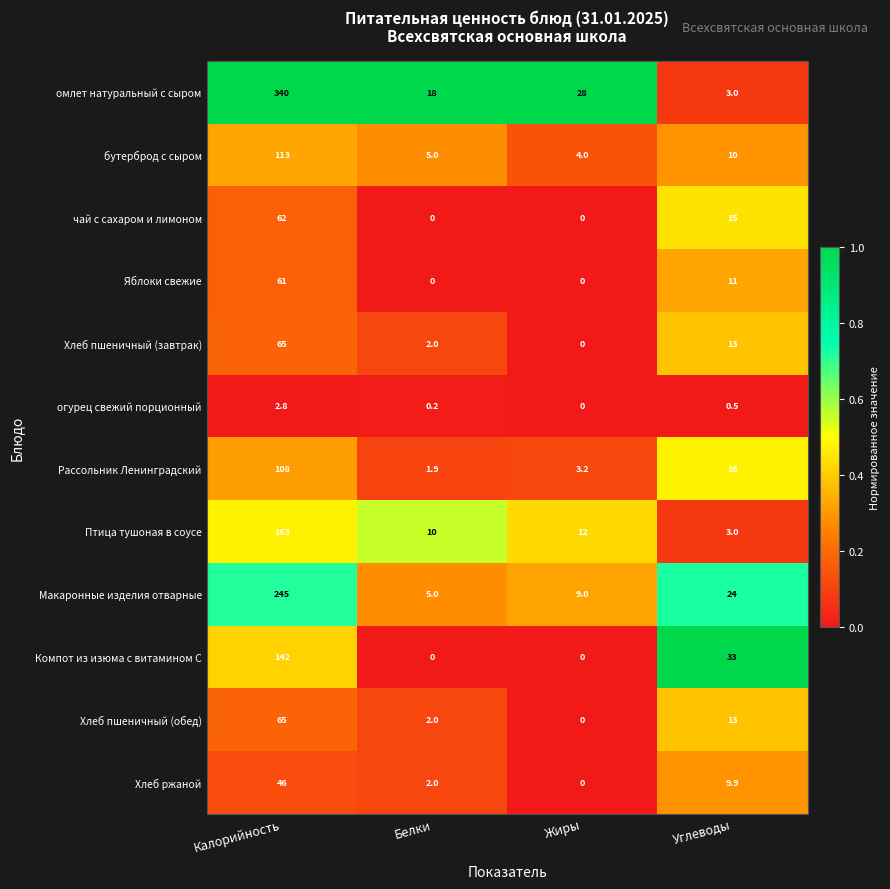

True or false: Рассольник Ленинградский has a value of 1.9 at Белки.

True